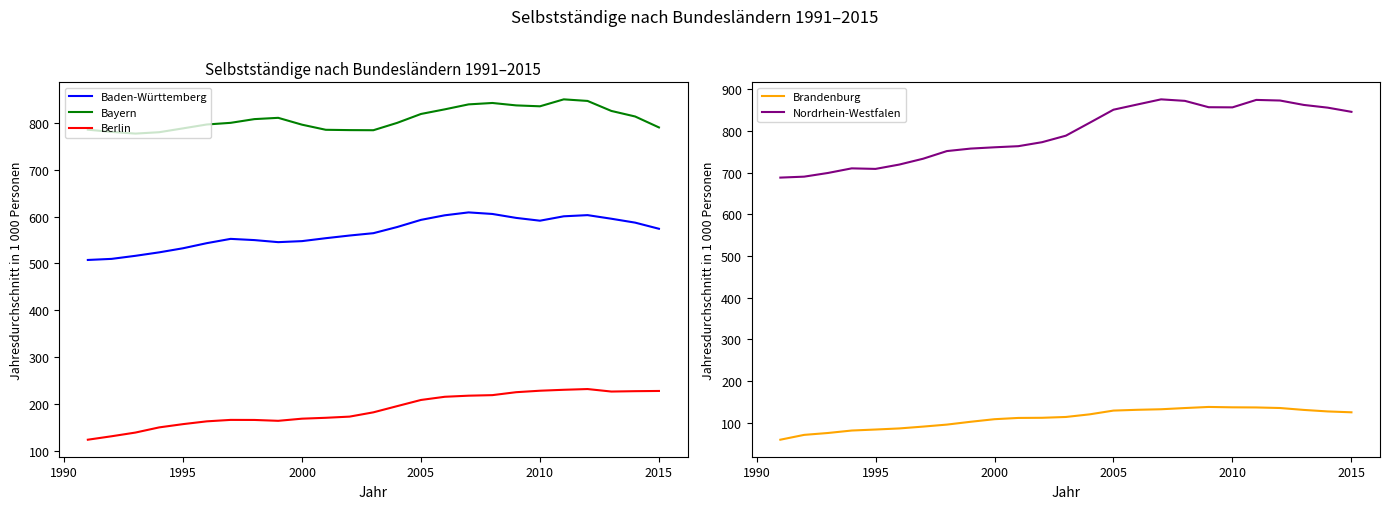

What is the minimum value for Berlin?

124.9